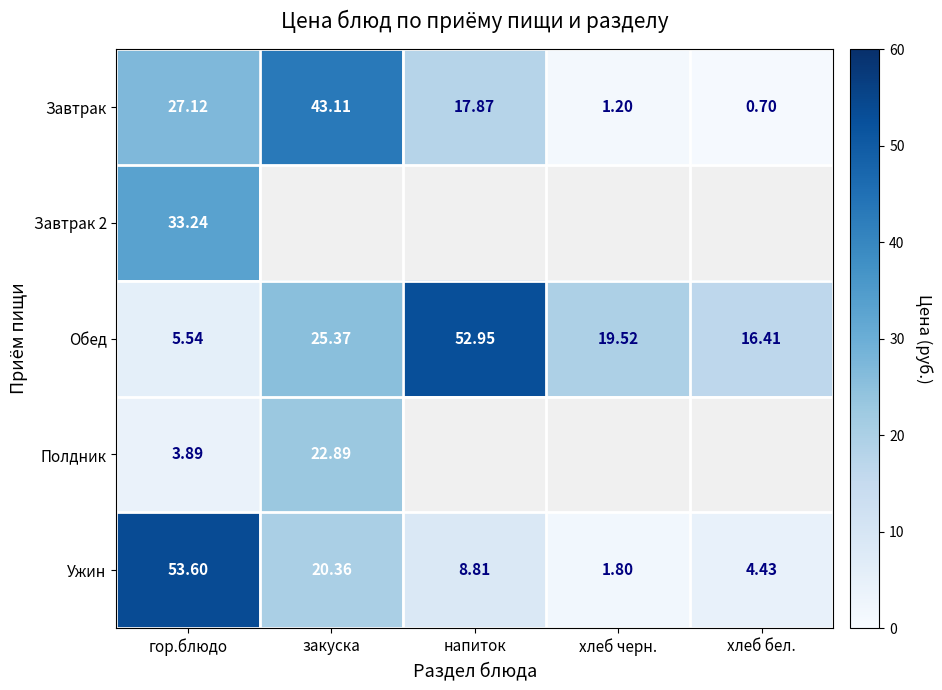

The value of Ужин at закуска is 20.4. True or false?

True